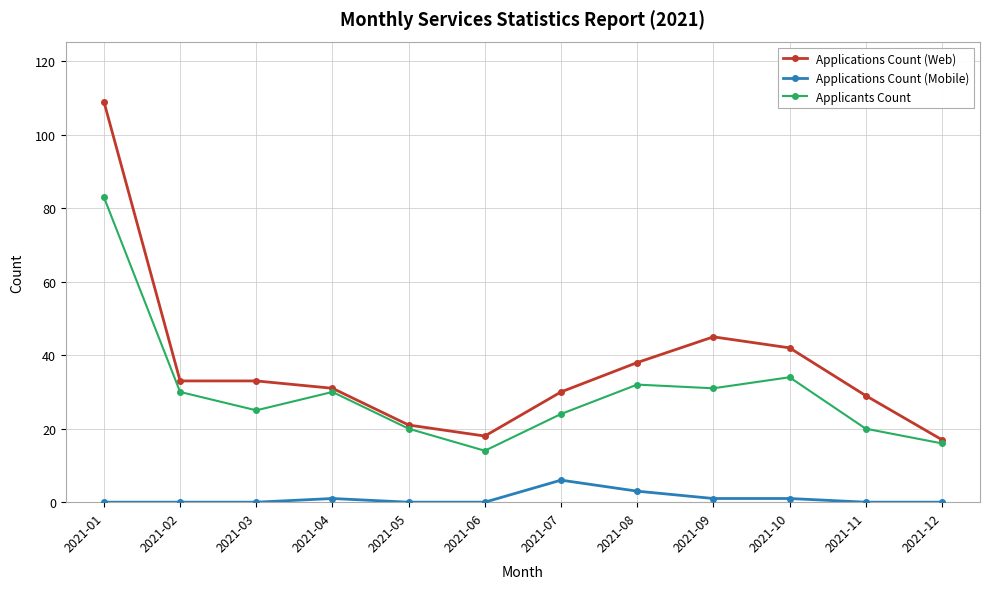

True or false: Applicants Count and Applications Count (Mobile) intersect in this chart.

False